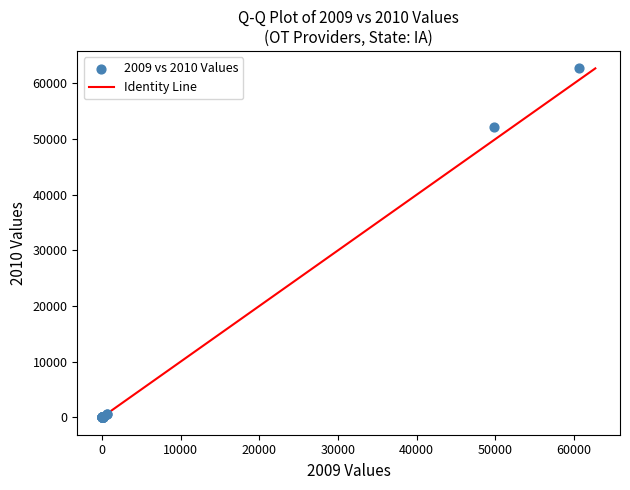

What Y value in the scatter plot is closest to 31352?

52197.0